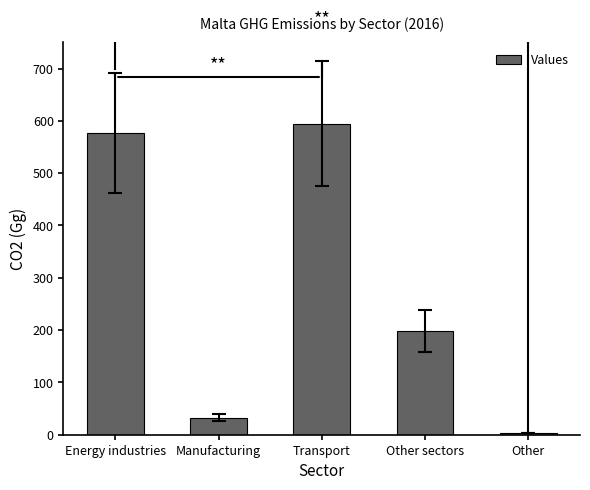

At which category does the chart reach its peak across all series?

Transport